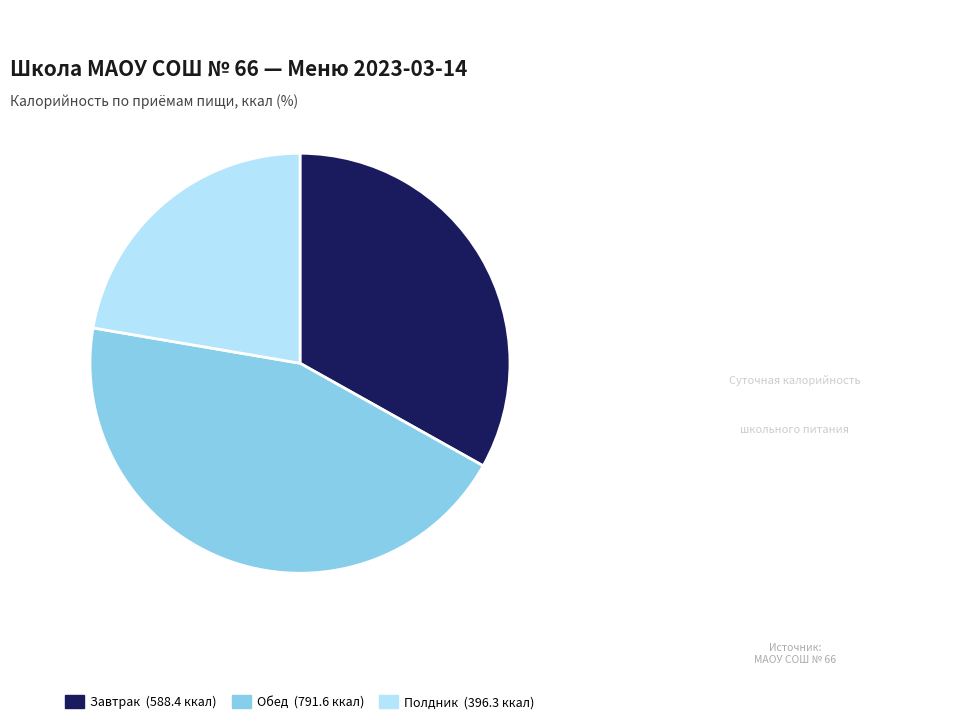

Is it true that Обед is 45% of the pie?

True